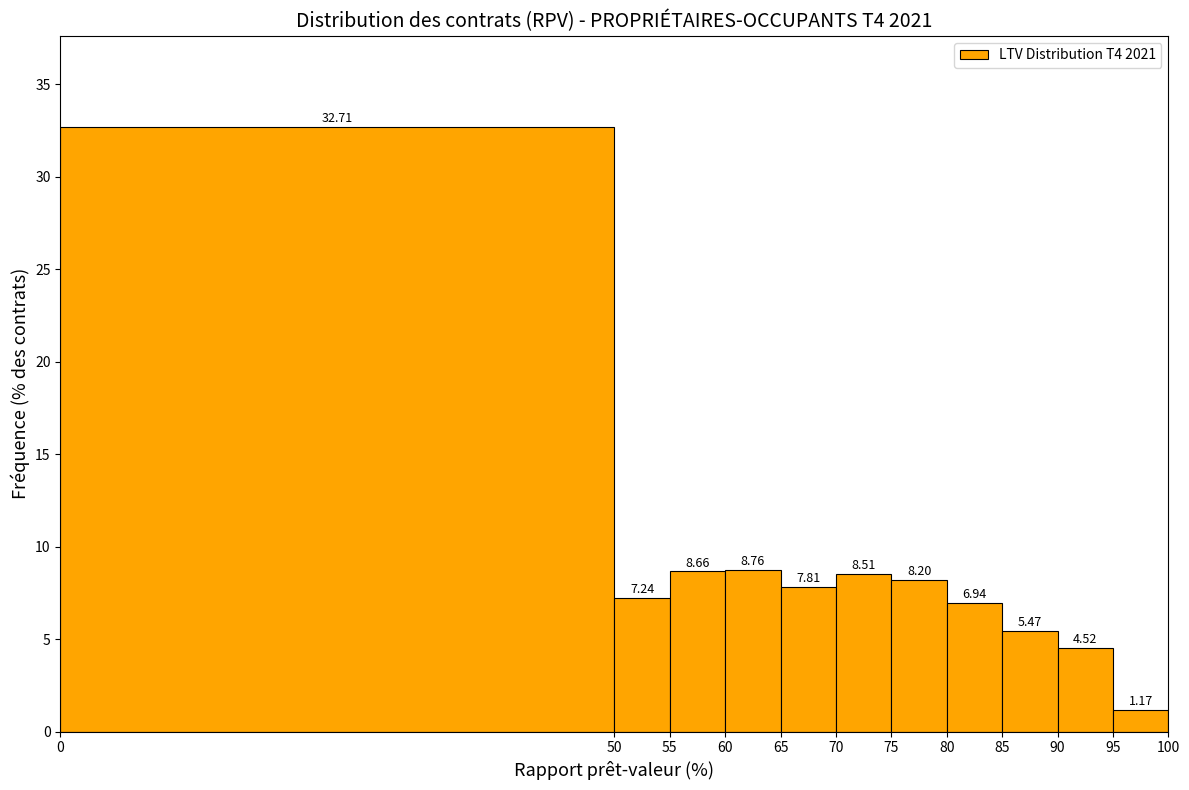

Which range on the x-axis has the tallest bar?

0 to 50